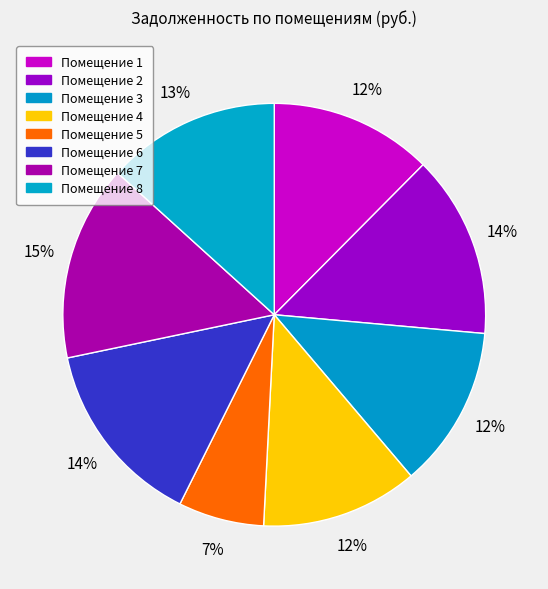

To the nearest percent, what is the average slice percentage?

12%